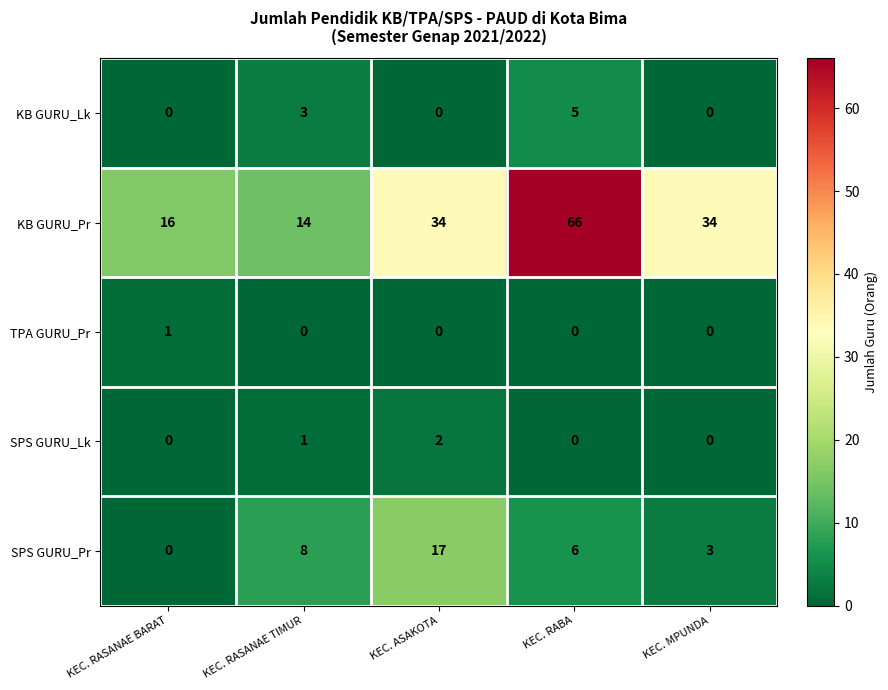

What is the difference between the highest and lowest values at KEC. MPUNDA?

34